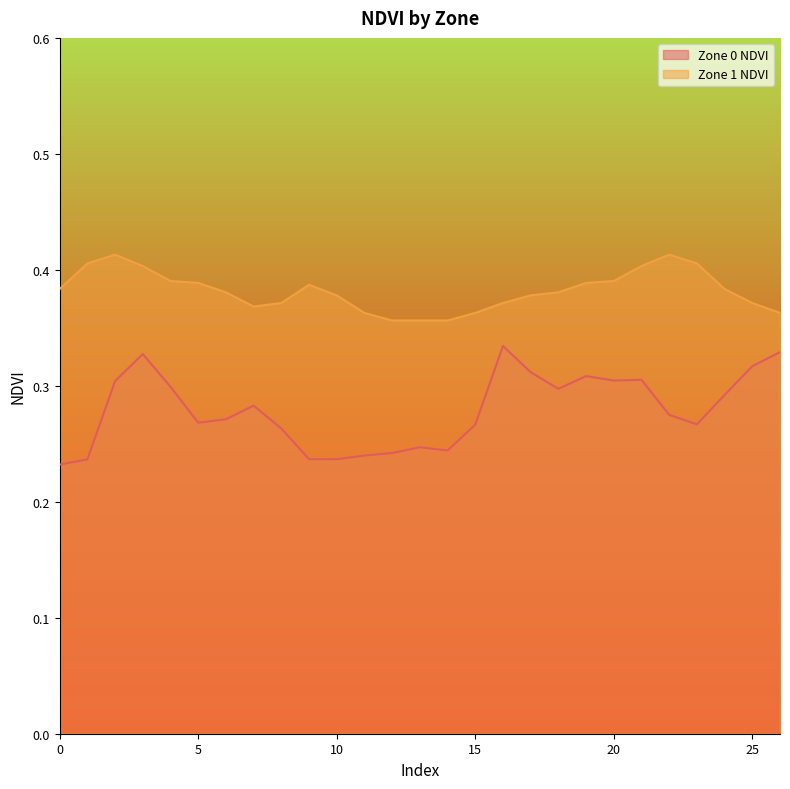

What is the highest value of the Zone 1 NDVI series?

0.4